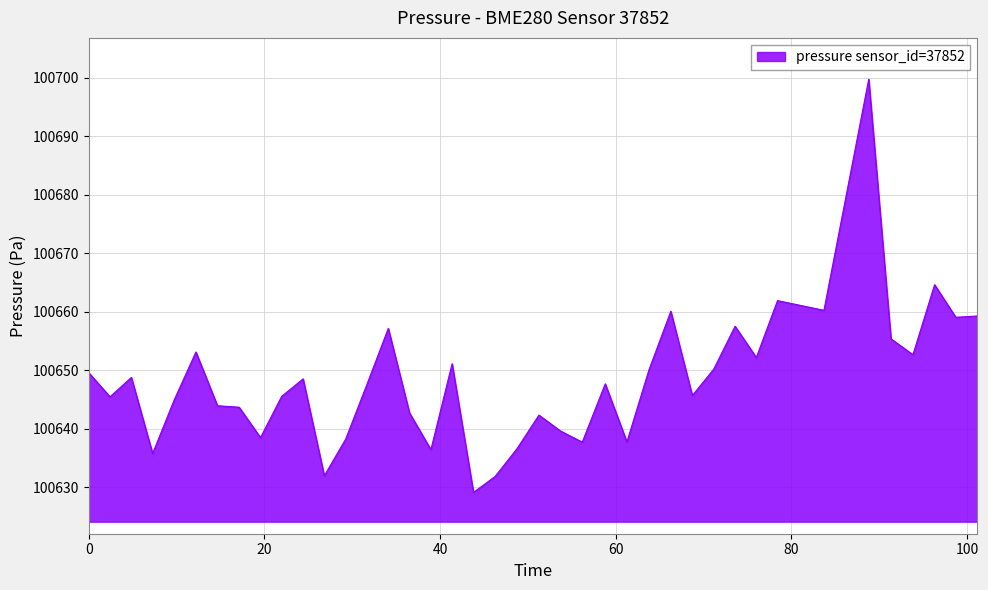

What is the minimum value shown in the chart?

100629.1